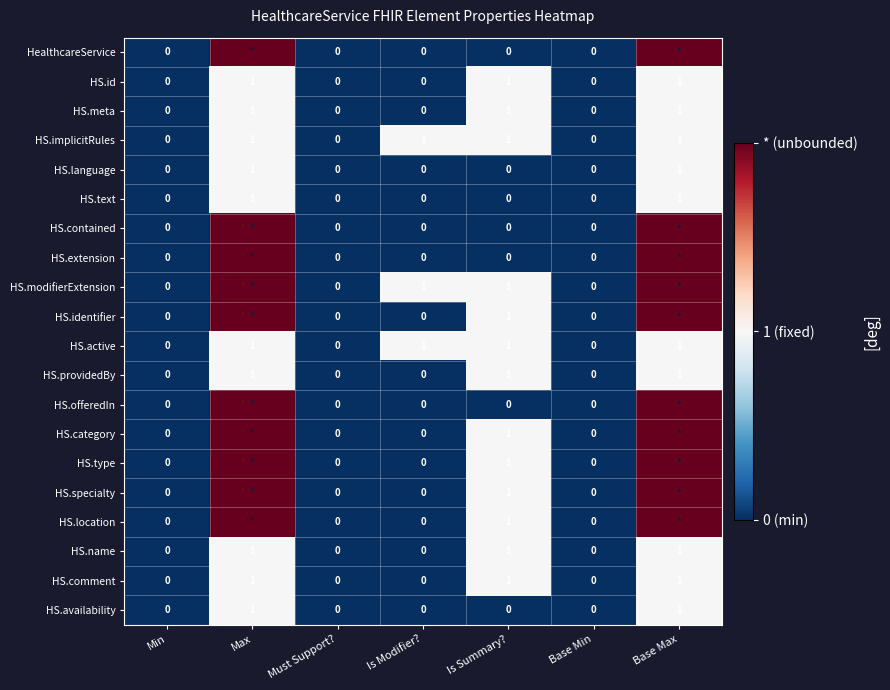

How many data points does each series have?

7